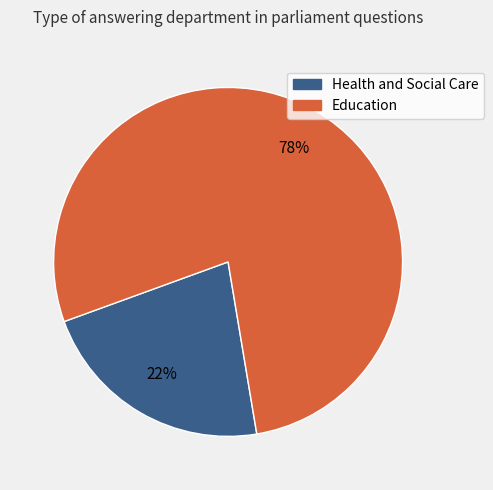

Is there any slice that represents more than half of the pie?

Yes